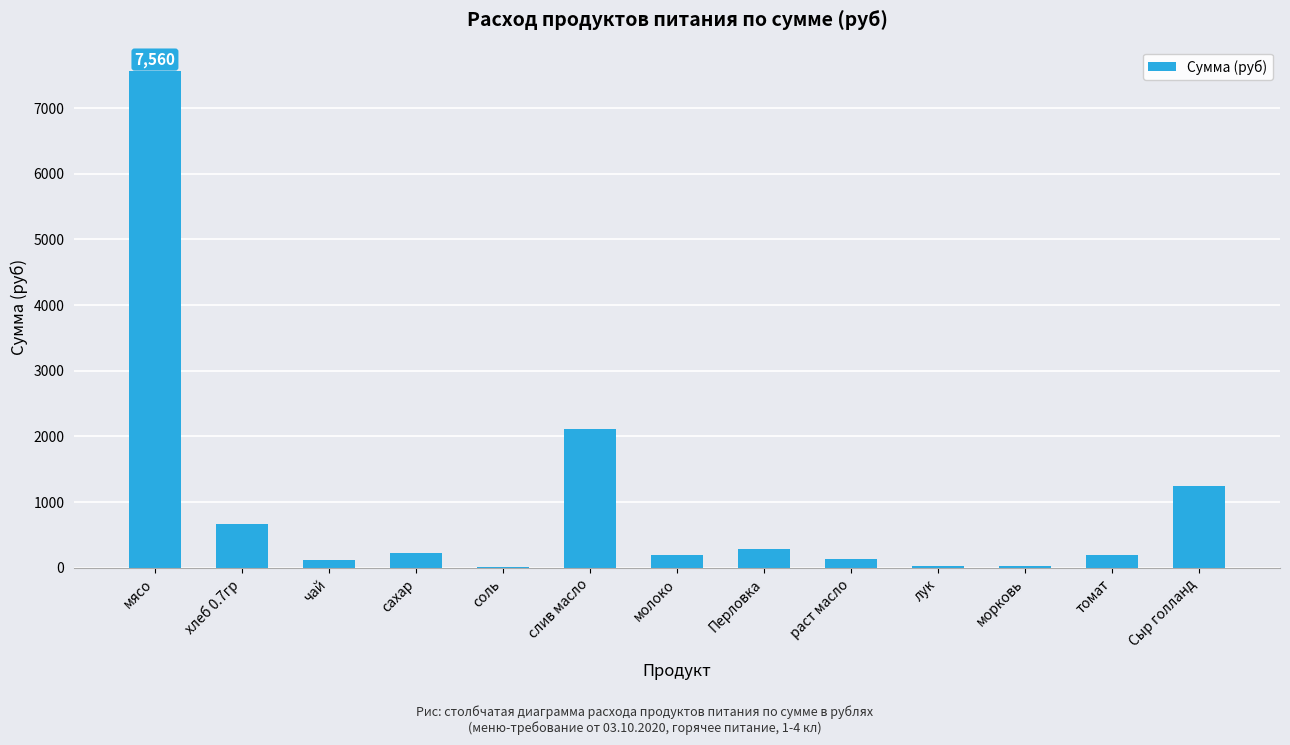

What is the change in value from хлеб 0.7гр to соль?

-653.6